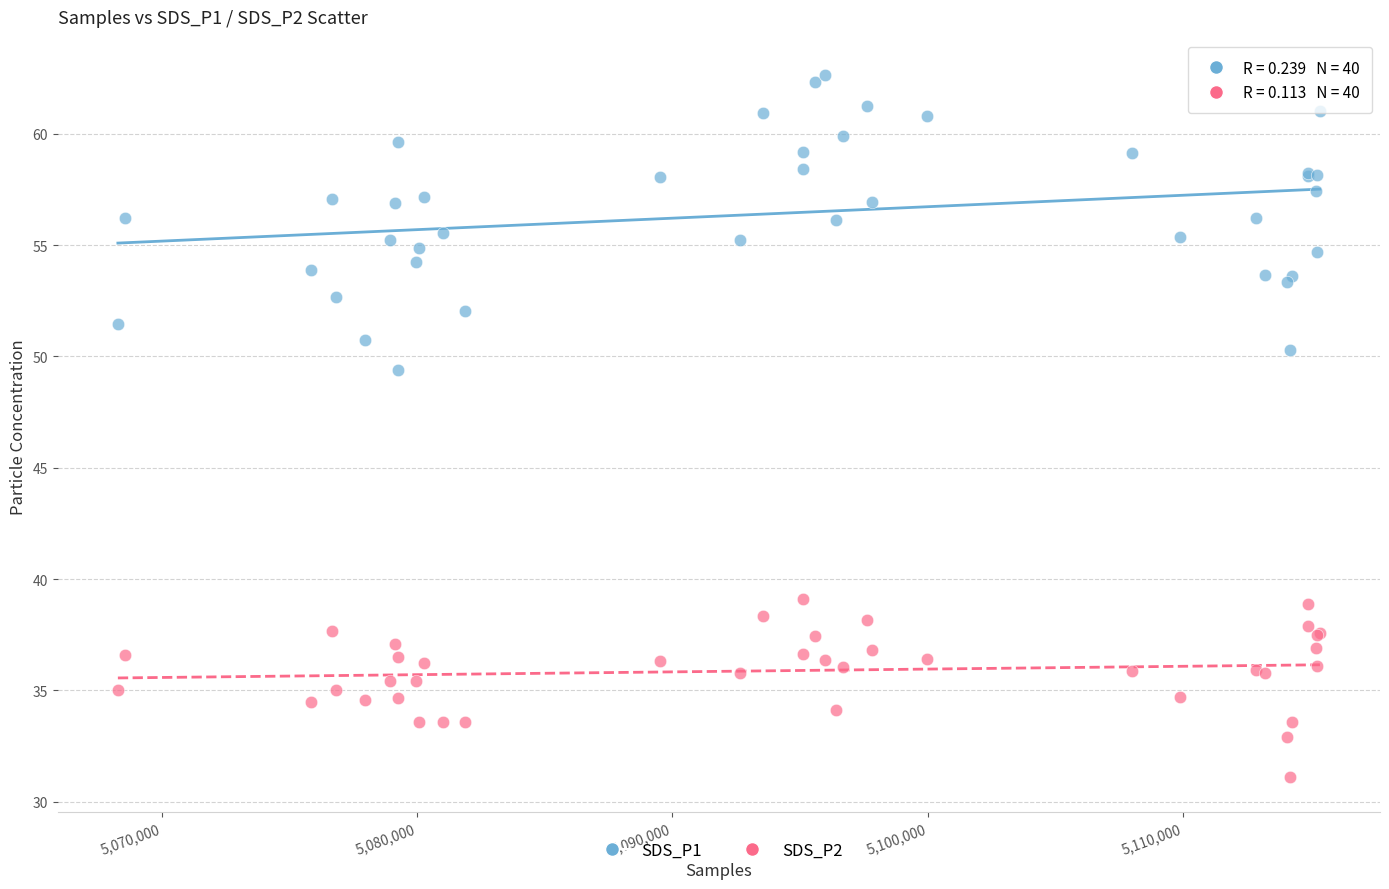

Which series contains the lowest Y value?

SDS_P2